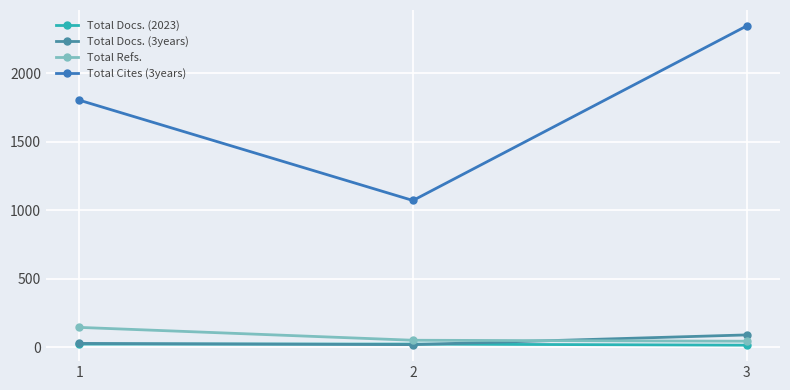

Which category has the highest value across all series?

3